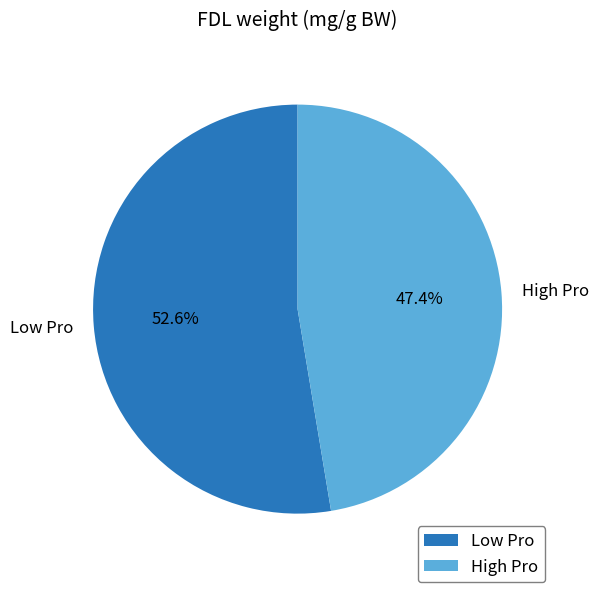

The Low Pro slice represents 58% of the pie. True or false?

False